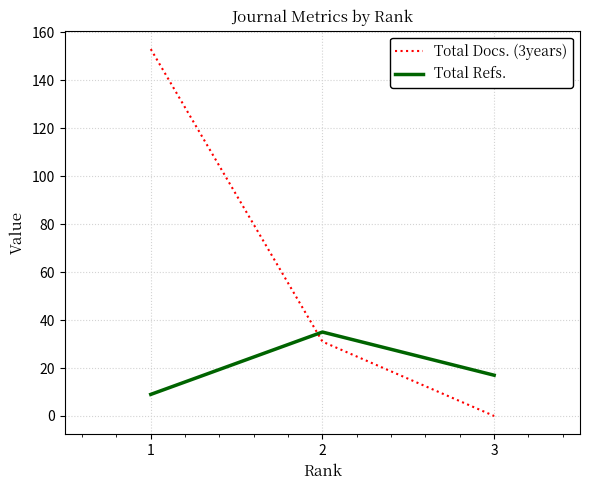

Reading left to right, transcribe all the data shown in this chart.

Total Docs. (3years): 153	31	0
Total Refs.: 9	35	17